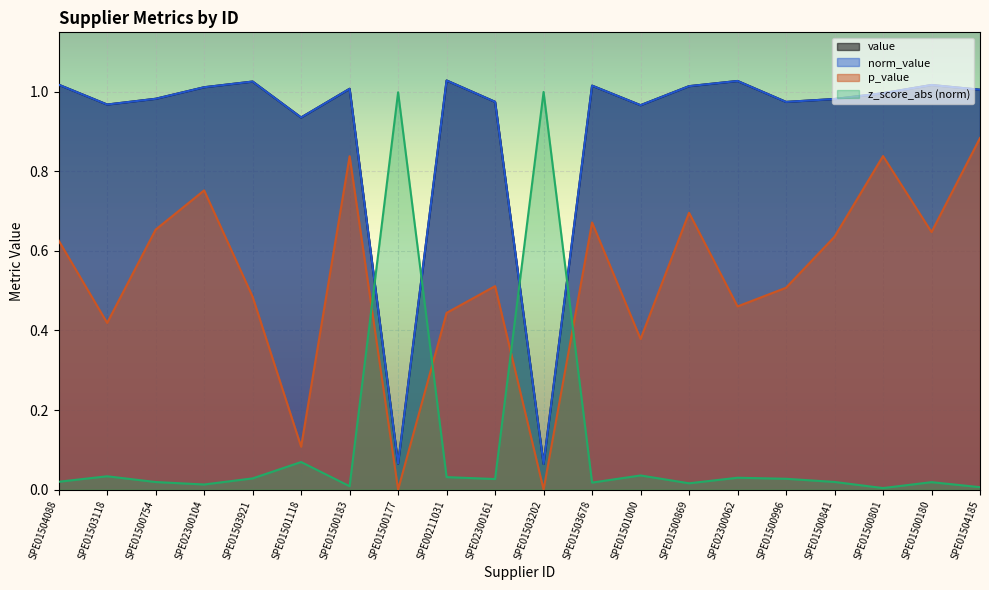

How many categories are shown in the chart?

20